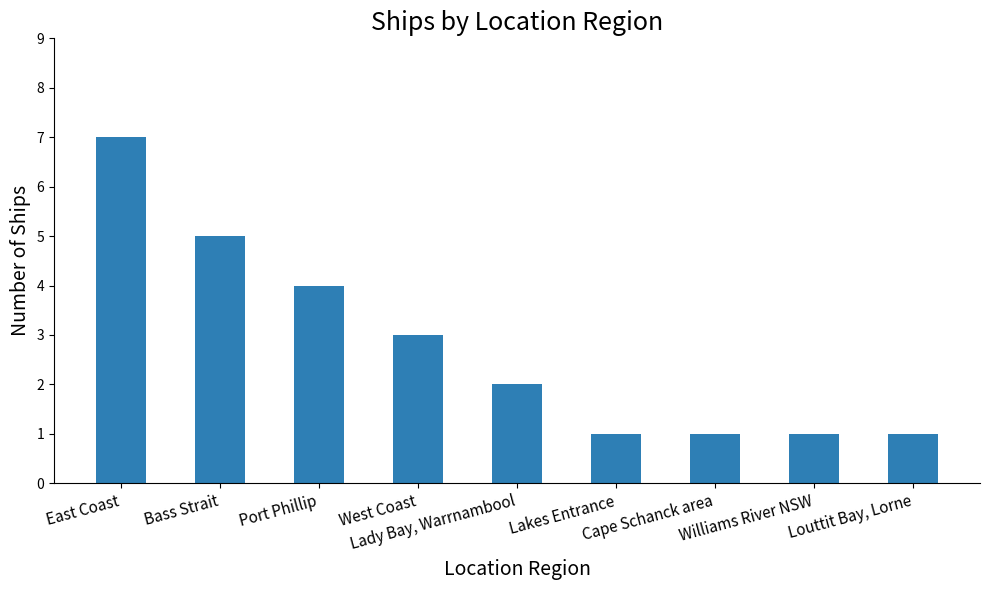

What is the greatest value displayed?

7